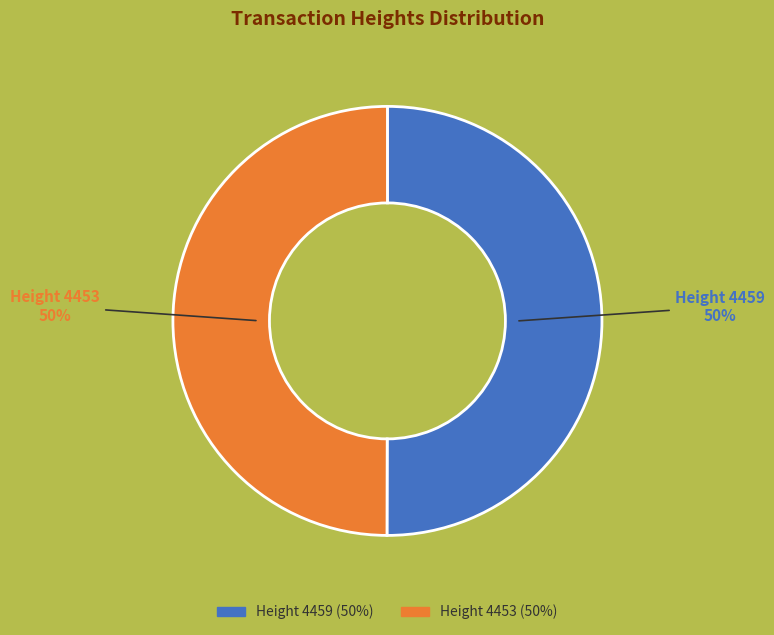

To the nearest percent, what is the average slice percentage?

50%